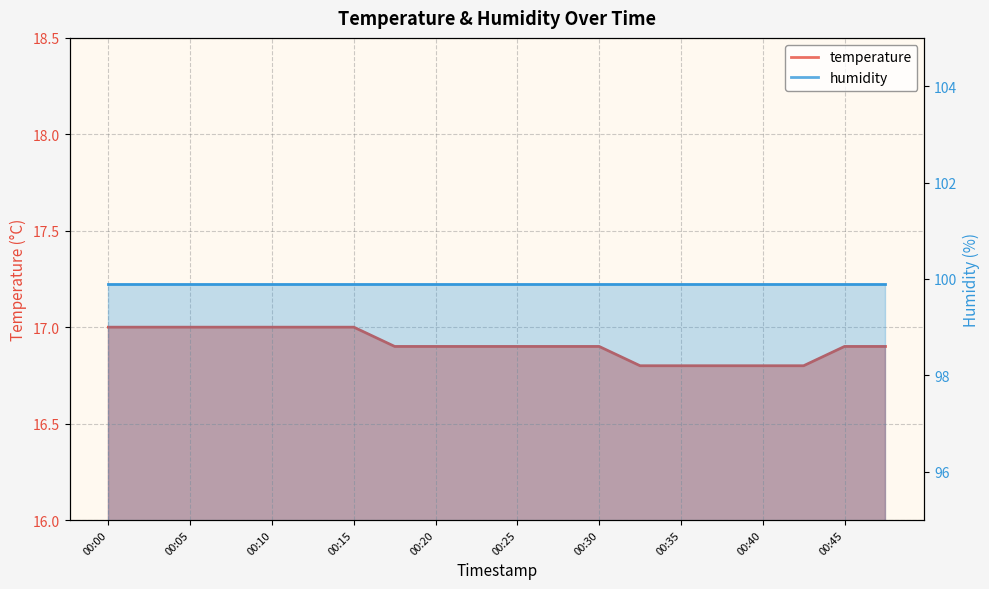

Count the values in the range 16 to 17.

20